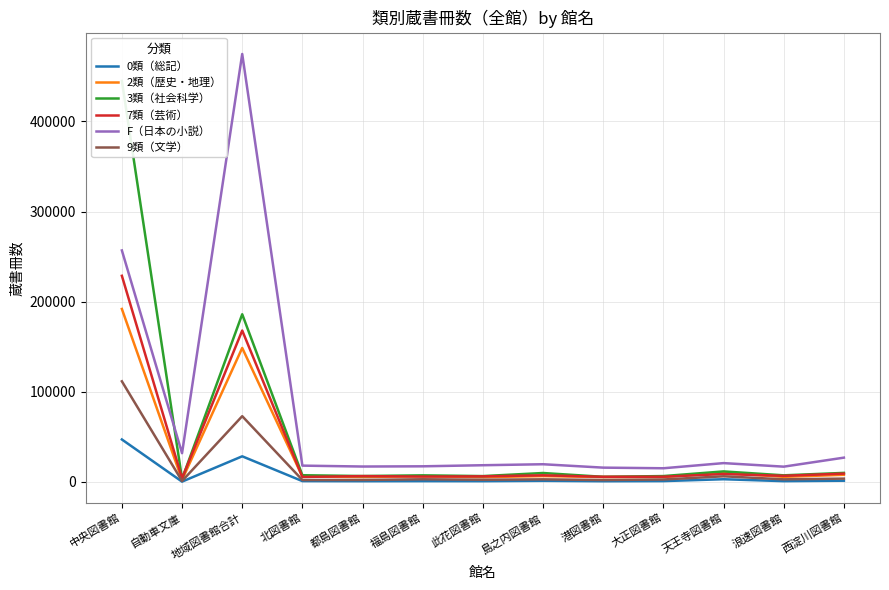

How many data points in 3類（社会科学） are above 7398?

6